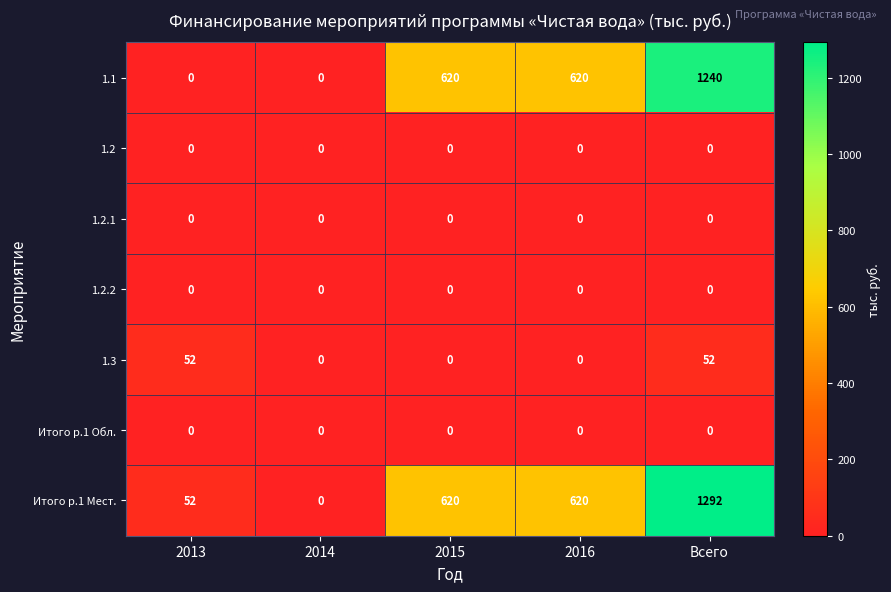

What is the total value across all series at 2013?

104